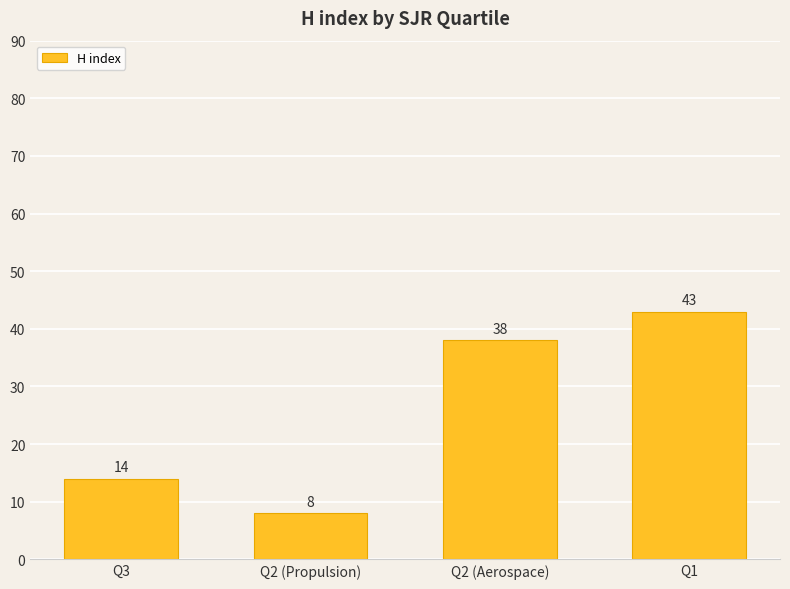

Which has a higher value, Q2 (Propulsion) or Q3?

Q3